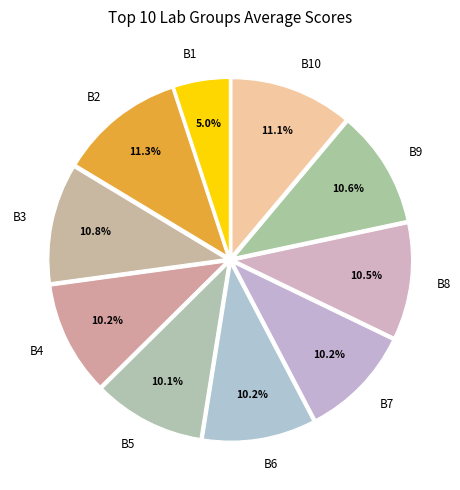

Count the number of slices in the pie.

10